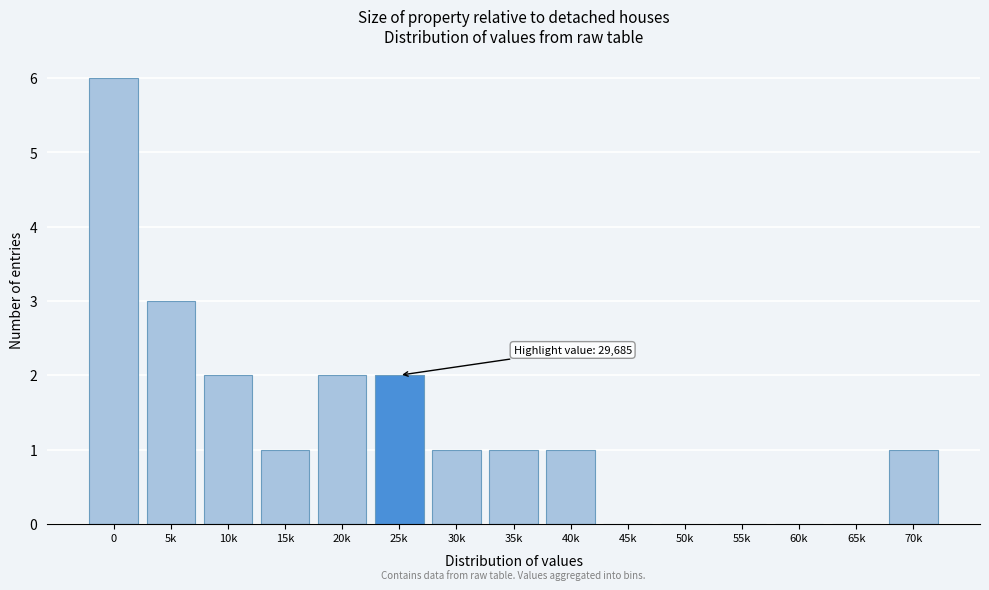

Reading left to right, transcribe all the data shown in this chart.

0=6	5k=3	10k=2	15k=1	20k=2	25k=2	30k=1	35k=1	40k=1	45k=0	50k=0	55k=0	60k=0	65k=0	70k=1